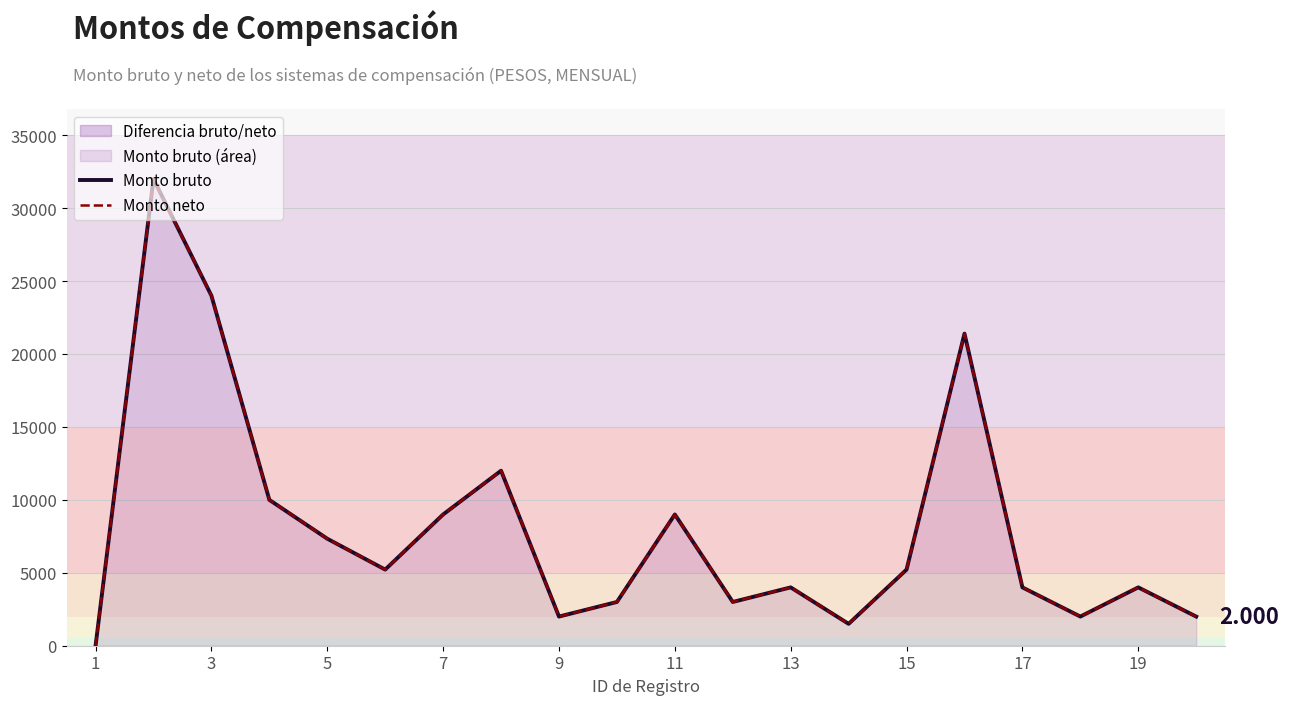

Does the chart have visible grid lines?

Yes